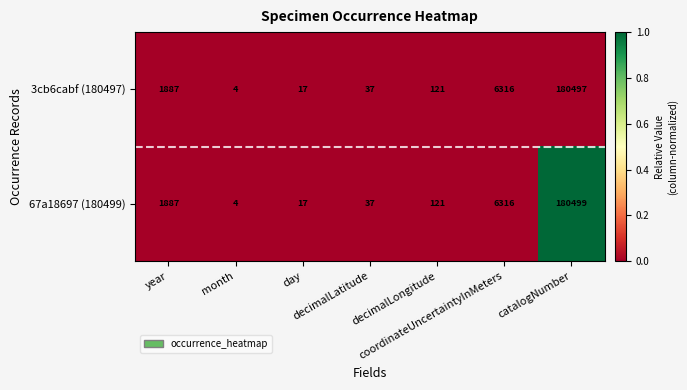

List the series in order of their overall mean, highest first.

67a18697 (180499), 3cb6cabf (180497)